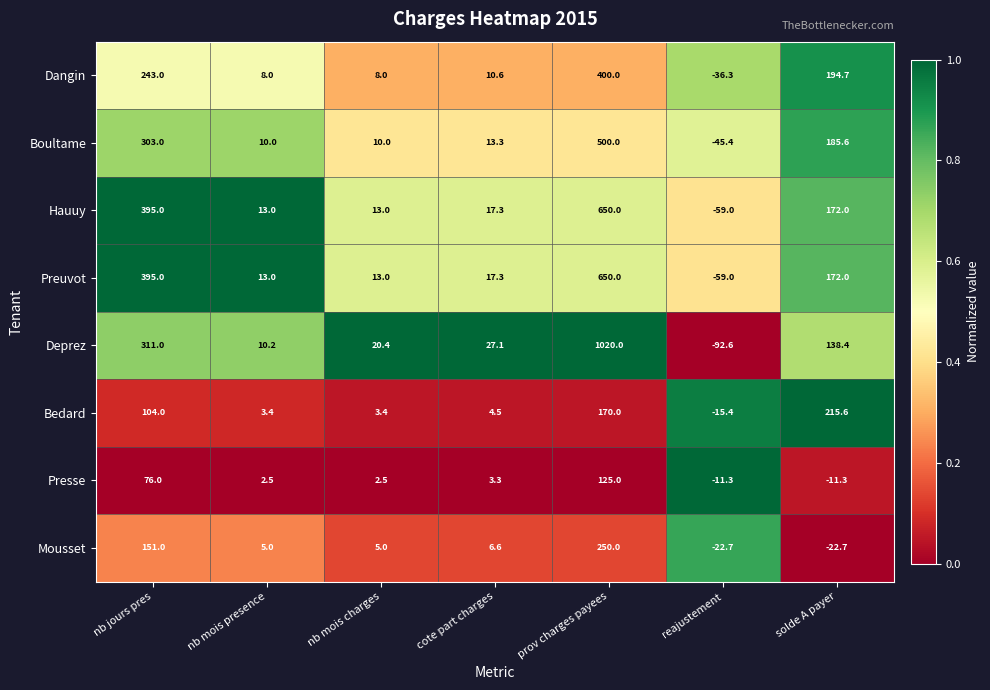

Which series changed the most between cote part charges and reajustement?

Deprez